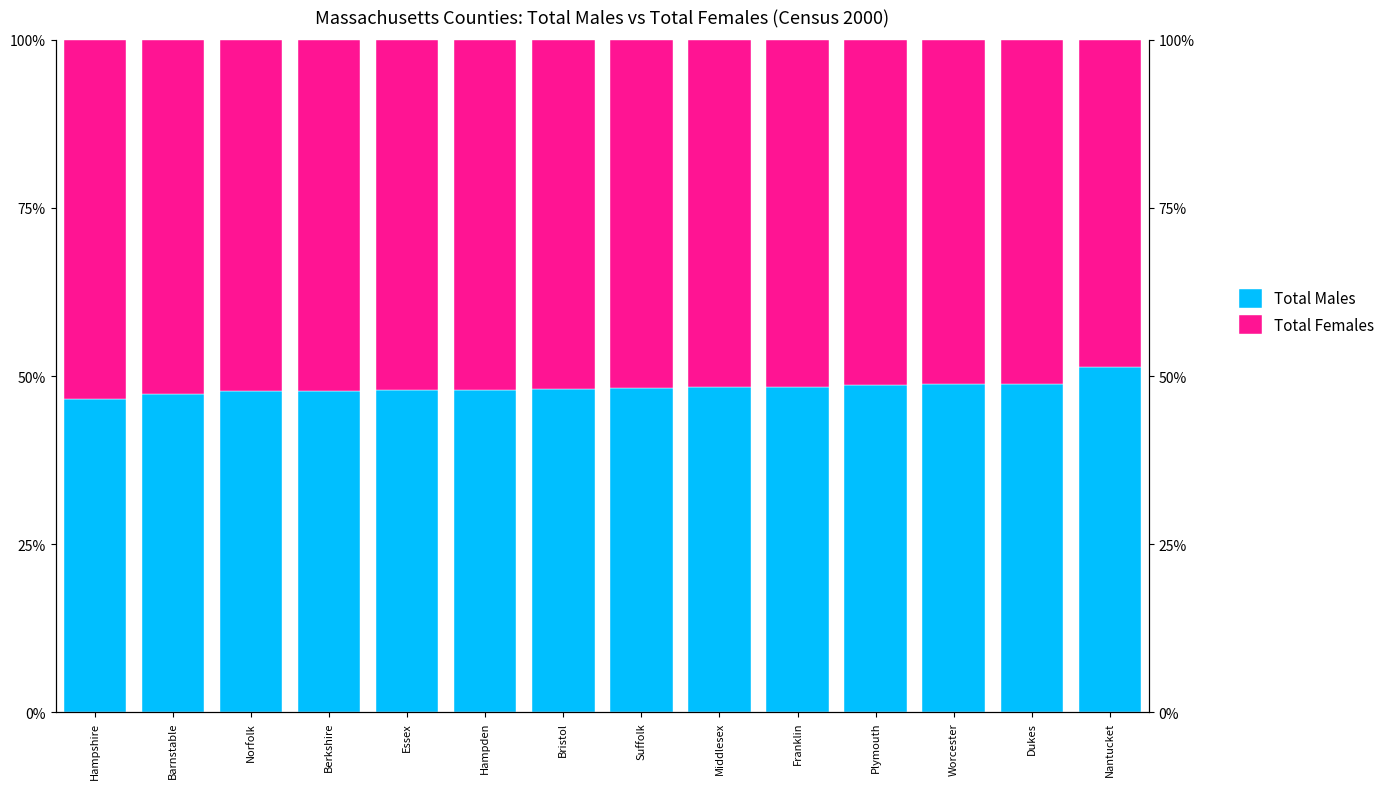

Reading left to right, extract all data points from this chart.

Total Males: Hampshire=0.5	Barnstable=0.5	Norfolk=0.5	Berkshire=0.5	Essex=0.5	Hampden=0.5	Bristol=0.5	Suffolk=0.5	Middlesex=0.5	Franklin=0.5	Plymouth=0.5	Worcester=0.5	Dukes=0.5	Nantucket=0.5
Total Females: Hampshire=0.5	Barnstable=0.5	Norfolk=0.5	Berkshire=0.5	Essex=0.5	Hampden=0.5	Bristol=0.5	Suffolk=0.5	Middlesex=0.5	Franklin=0.5	Plymouth=0.5	Worcester=0.5	Dukes=0.5	Nantucket=0.5